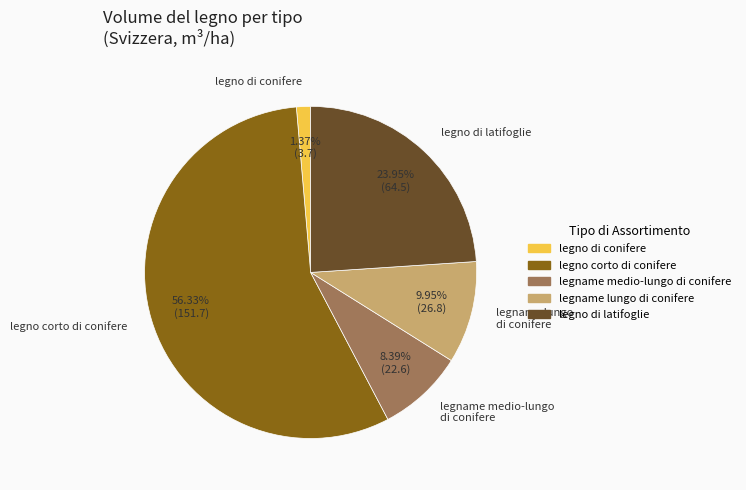

Is there a majority slice in this chart?

Yes